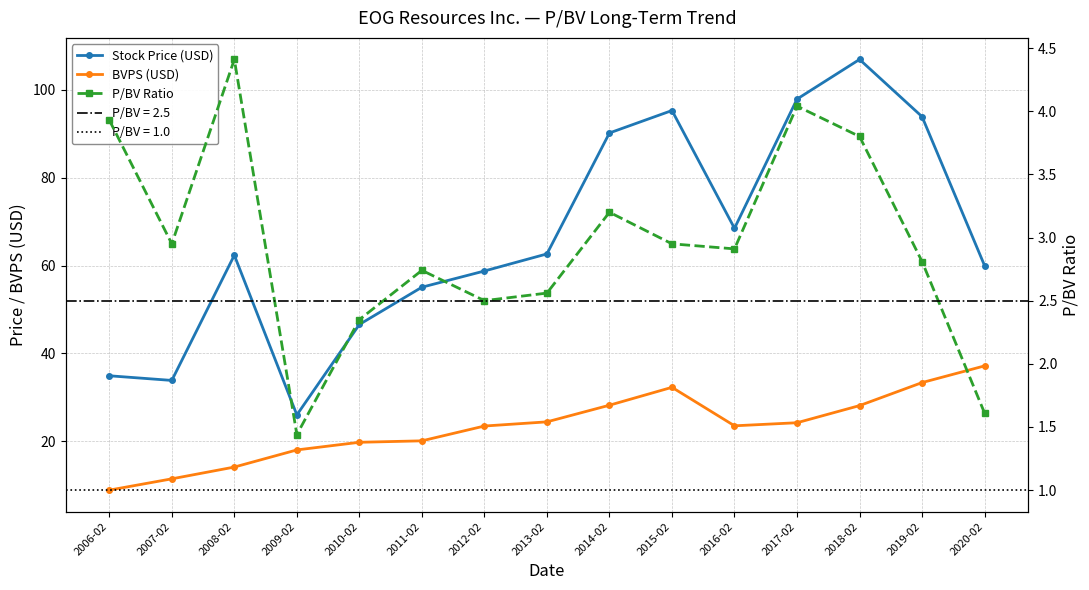

Which series has the largest range (max minus min)?

Stock Price (USD)